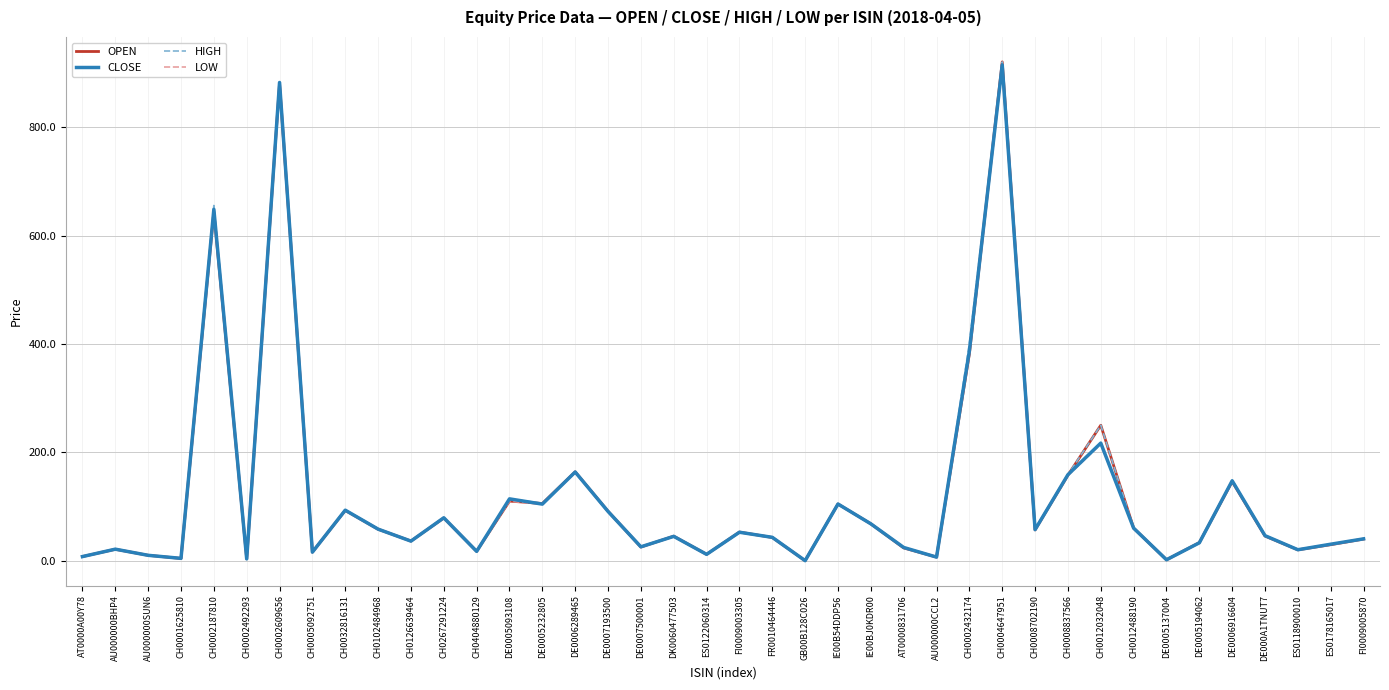

What position from the left is CH0012488190?

33